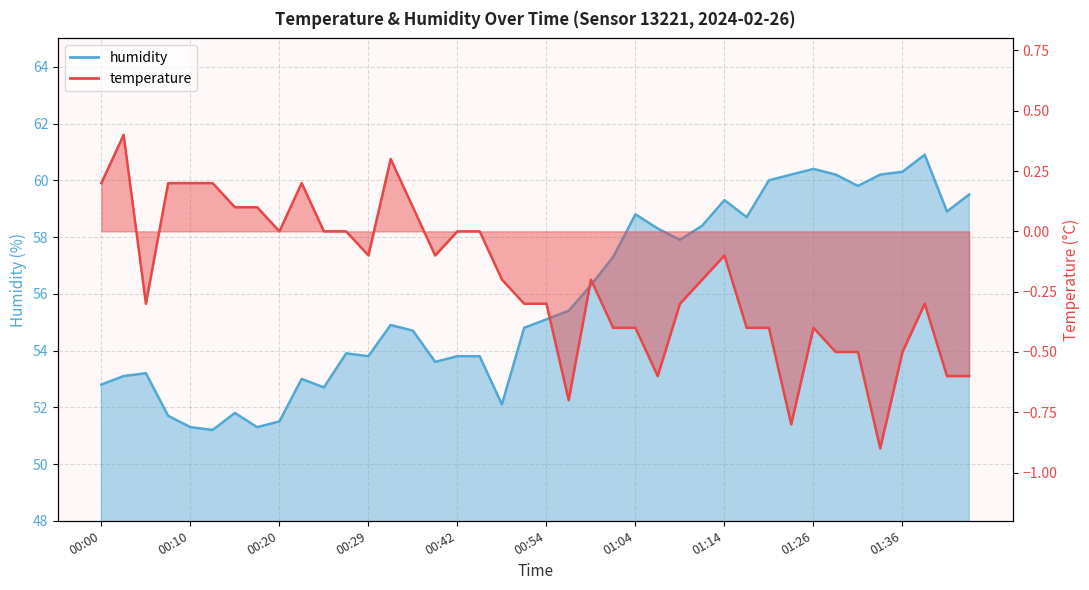

Which series has the largest range (max minus min)?

humidity